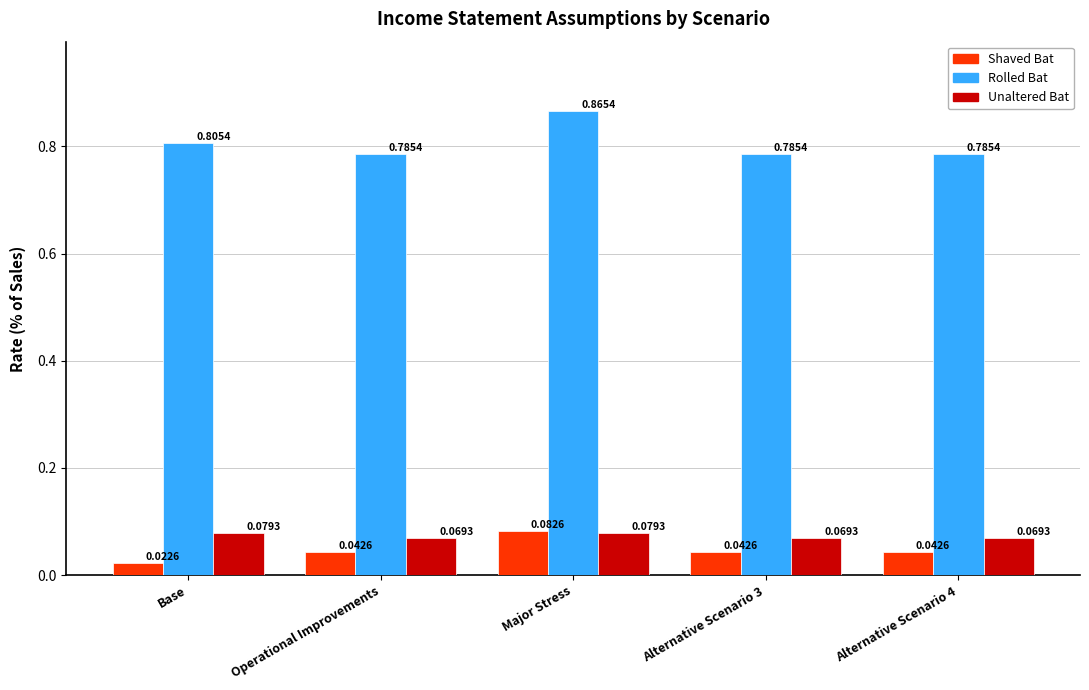

How many bars are there in each group?

3